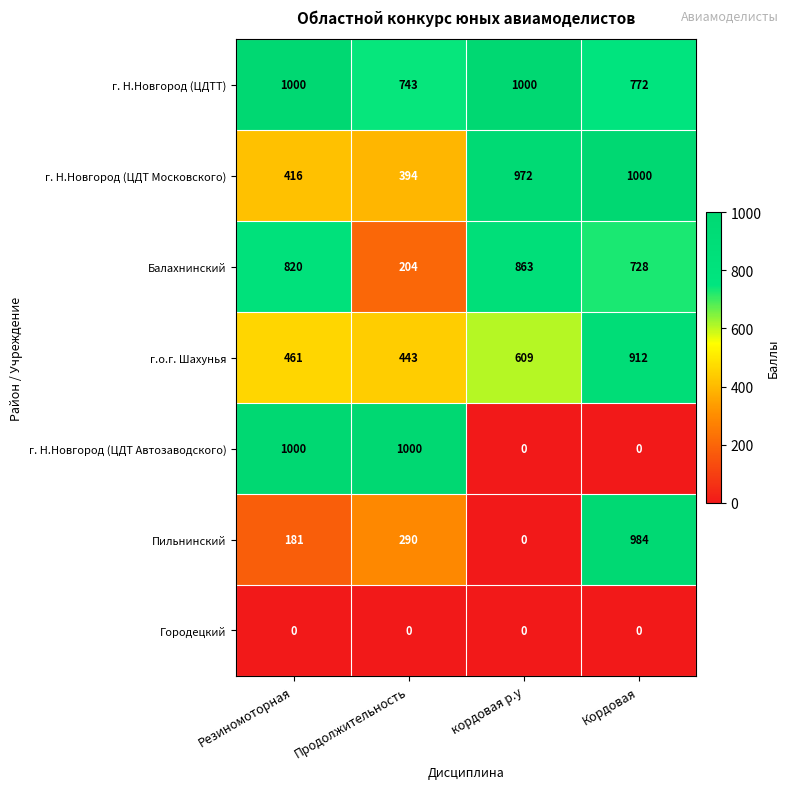

The г. Н.Новгород (ЦДТТ) series shows 1468 at Резиномоторная. True or false?

False